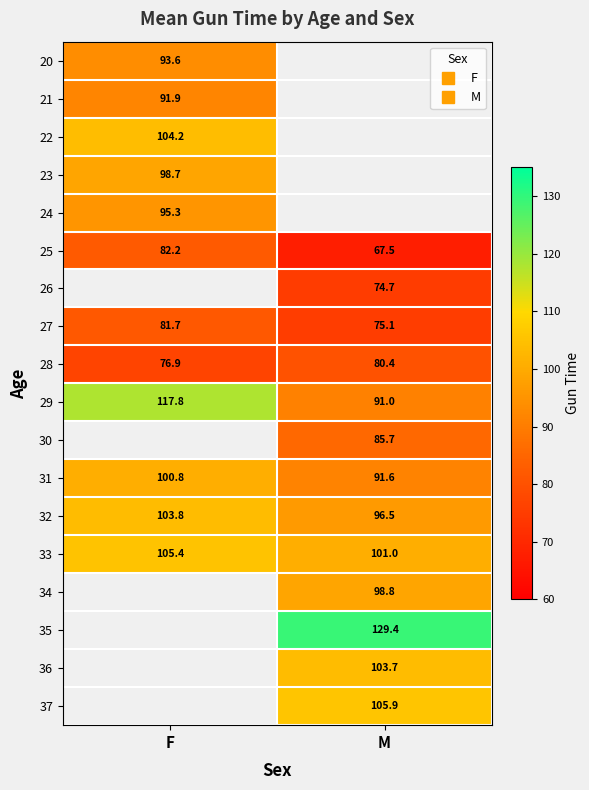

How many values in the 33 series are below 105?

1